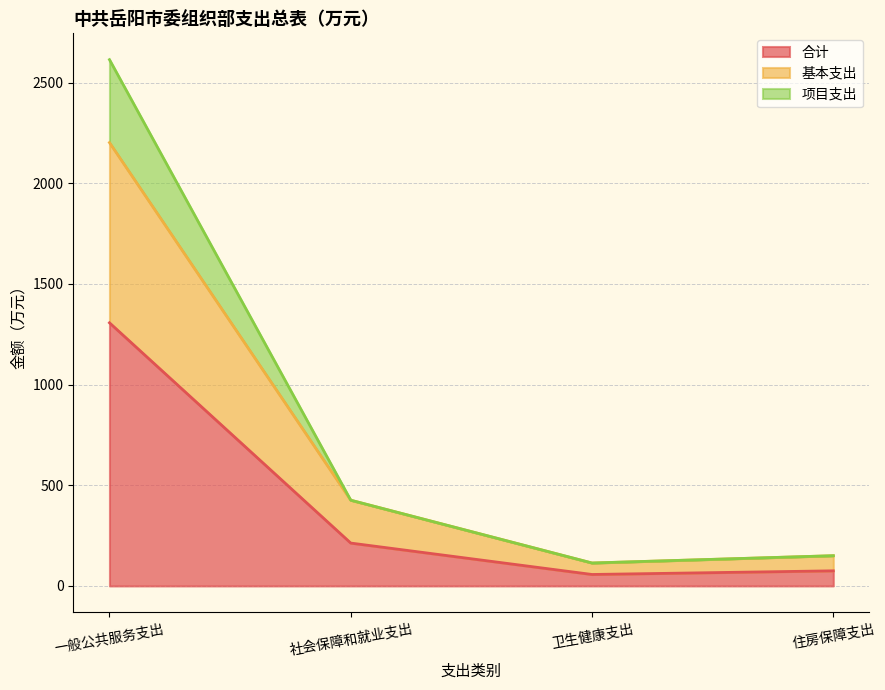

What is the minimum value shown in the chart?

56.9